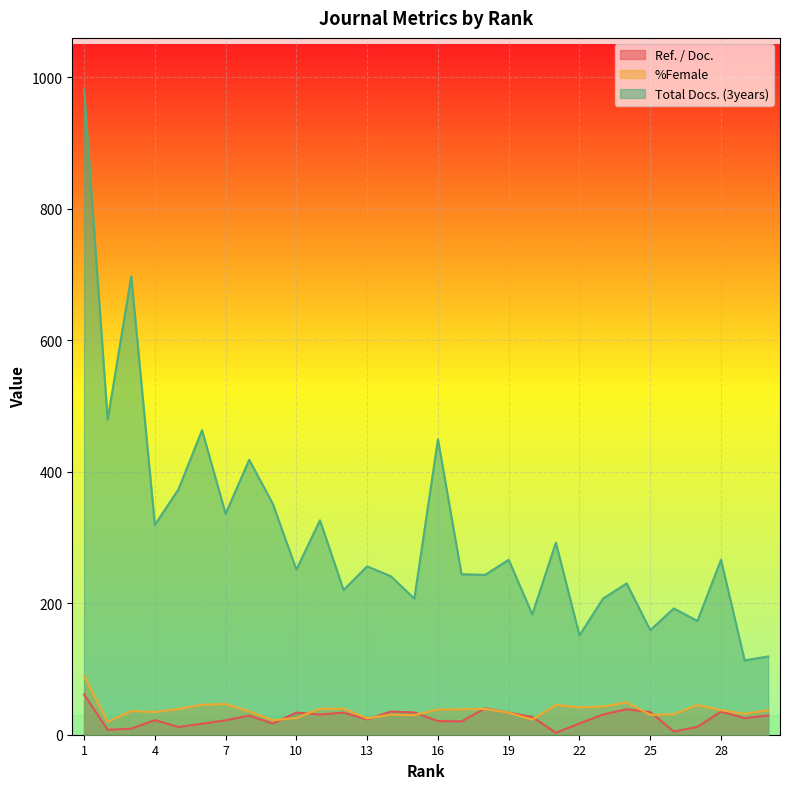

What is the value of the %Female point at the 18th from the left?

39.3